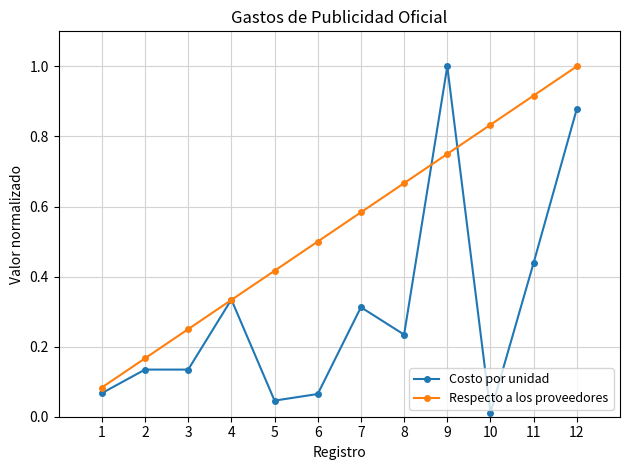

What is the value of the Respecto a los proveedores point at the 6th from the left?

0.5